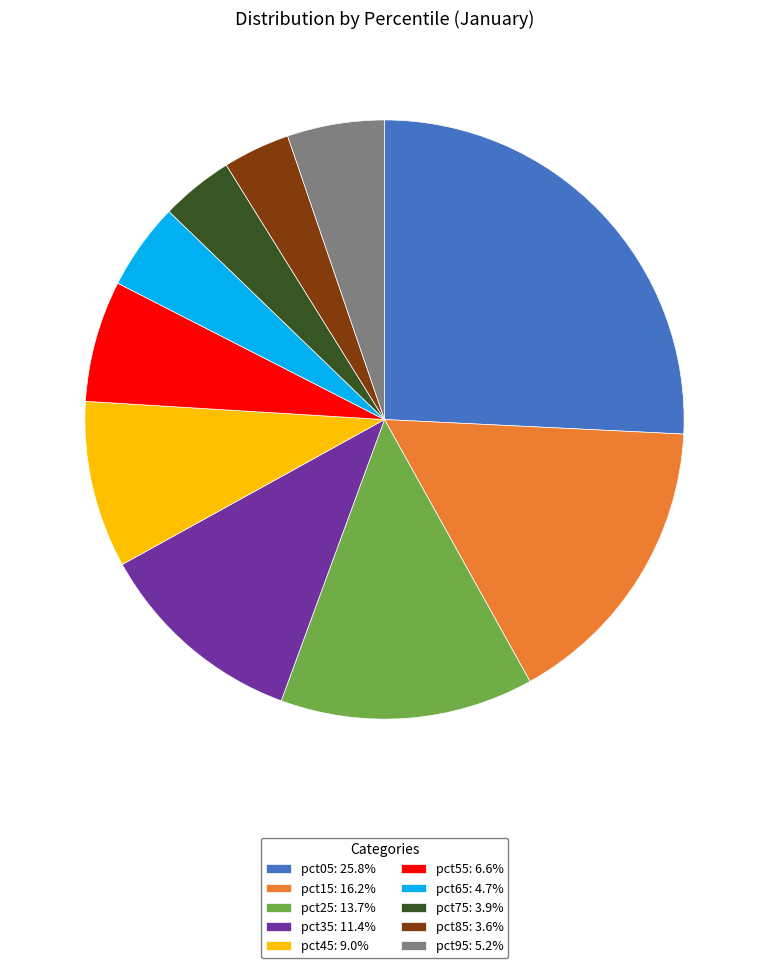

Is it true that pct05 is 26% of the pie?

True